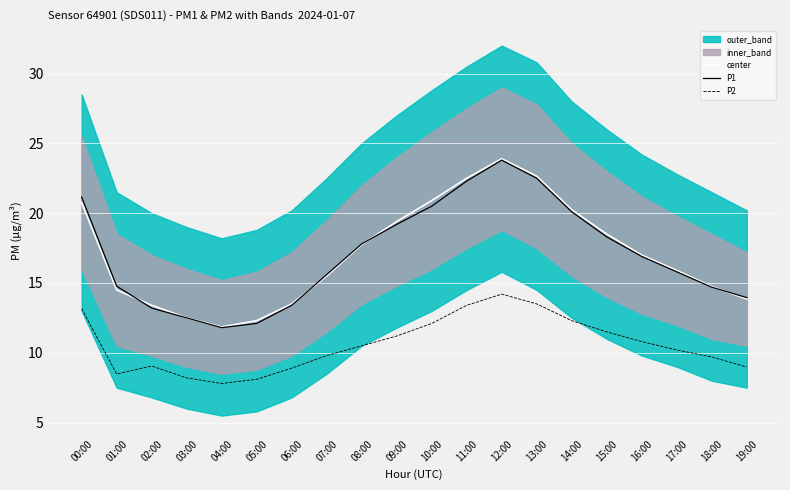

Reading left to right, what are all the values shown in this chart?

center: 20.8	14.5	13.4	12.5	11.8	12.3	13.5	15.5	17.8	19.4	20.9	22.5	23.9	22.6	20.2	18.5	17.0	15.9	14.8	13.8
P1: 21.1	14.8	13.2	12.5	11.8	12.1	13.4	15.6	17.8	19.2	20.5	22.3	23.8	22.5	20.1	18.3	16.9	15.8	14.7	13.9
P2: 13.2	8.5	9.1	8.2	7.8	8.1	8.9	9.8	10.5	11.2	12.1	13.4	14.2	13.5	12.3	11.5	10.8	10.2	9.7	9.0